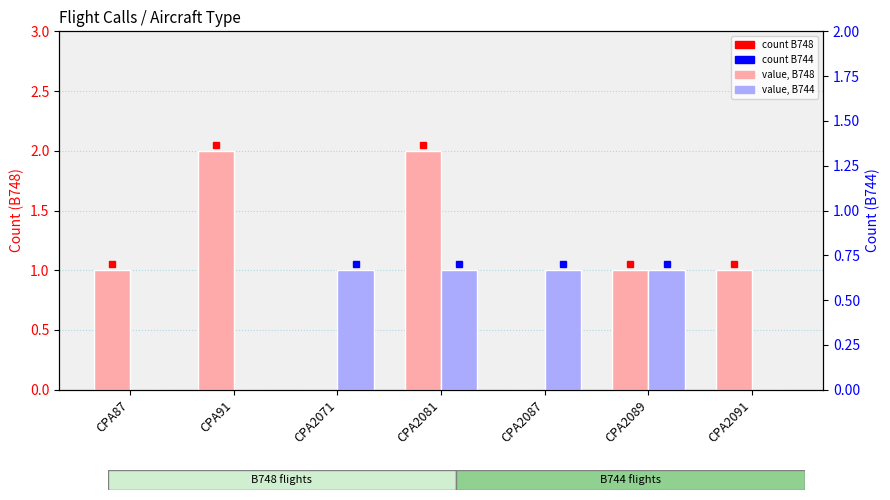

What is the sum of the B748 values at CPA87 and CPA2071?

1